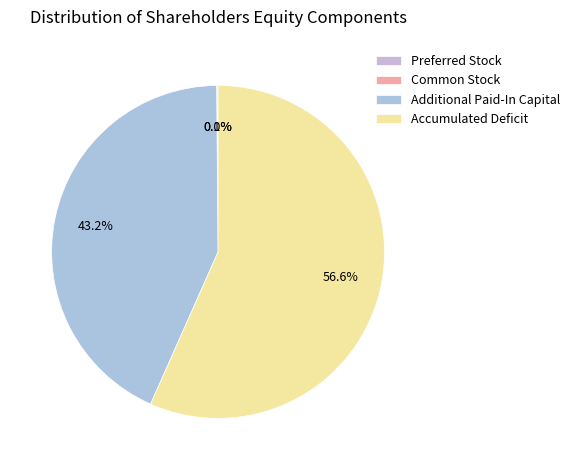

Which category has the biggest portion of the pie?

Accumulated Deficit